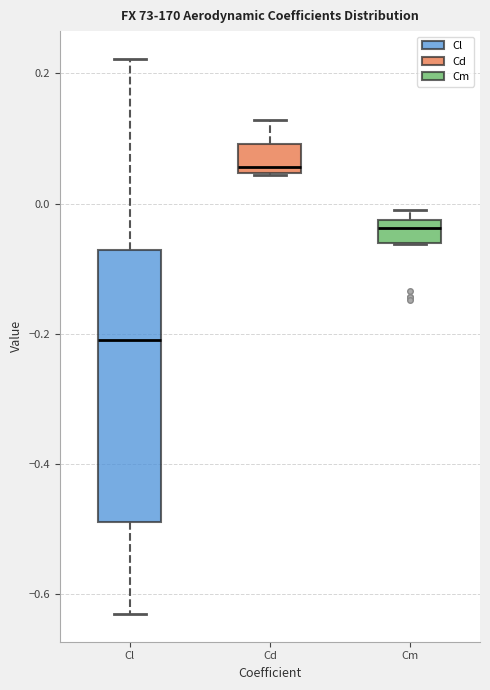

Where is the upper edge of the box for Cd on the y-axis? The values are not printed on the chart, so give them approximately, as read against the axis.

0.10